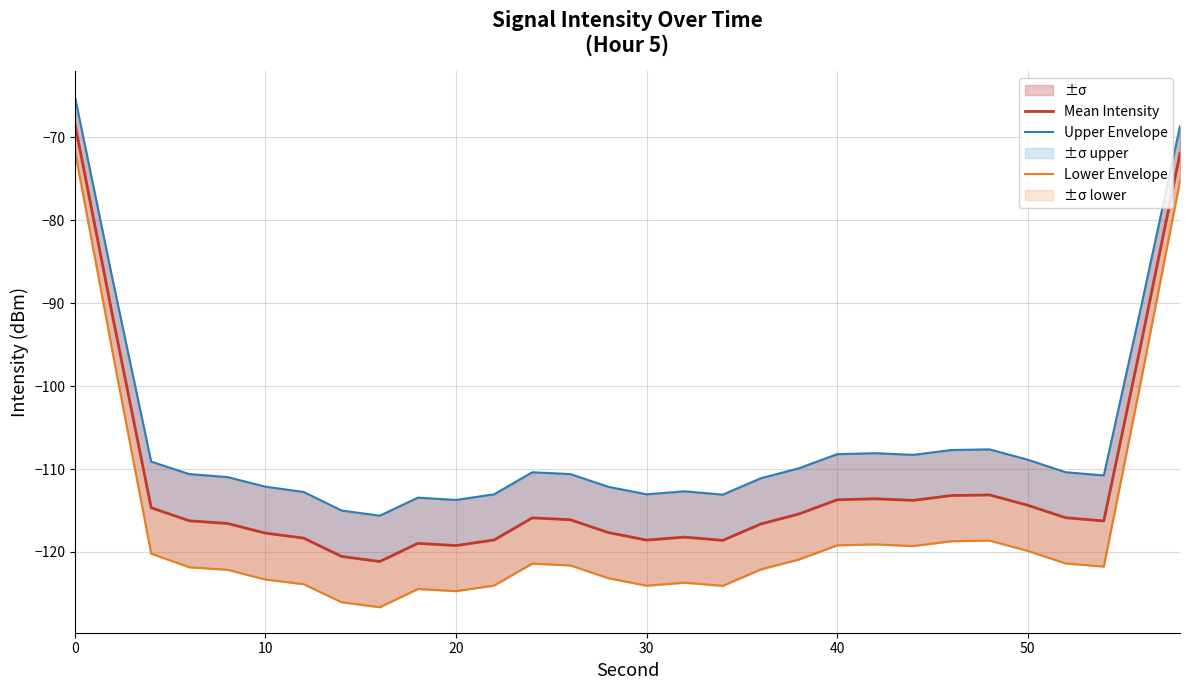

What is the greatest value displayed?

-65.1